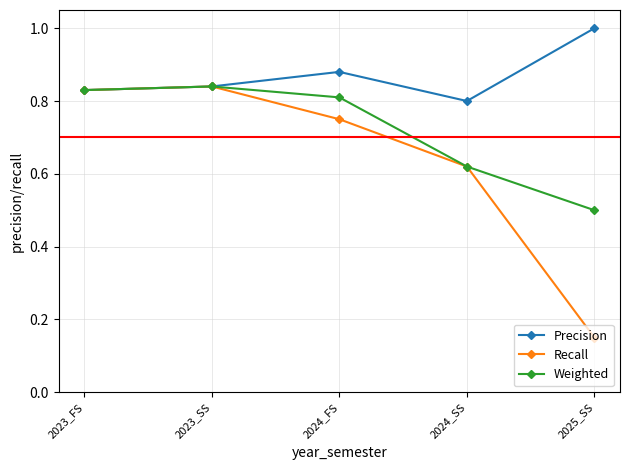

What is the total value across all series at 2023_FS?

2.5